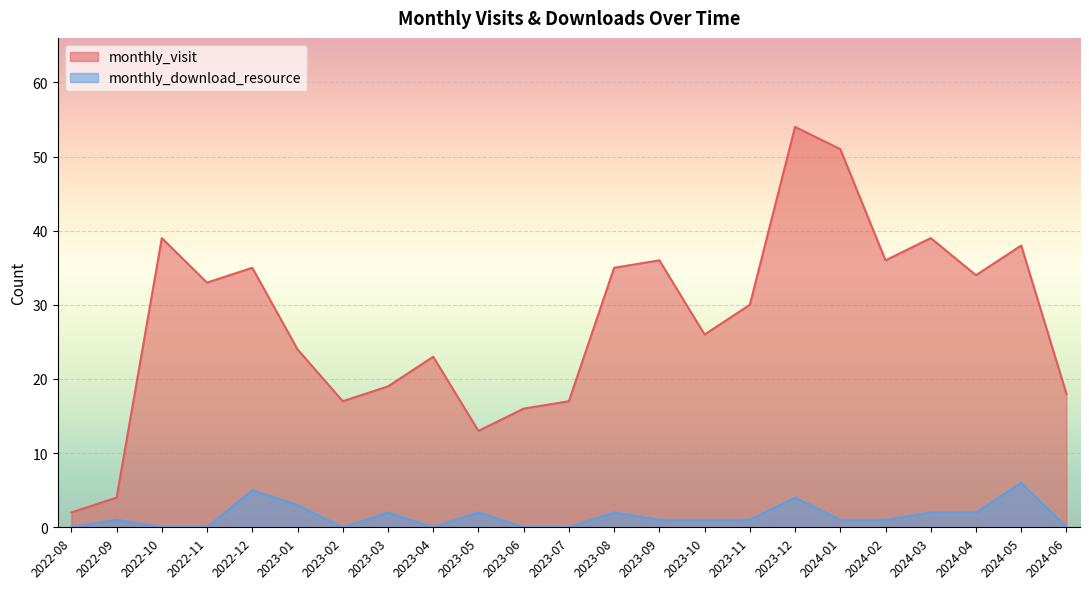

Reading right to left, what are all the values shown in this chart?

monthly_visit: 2024-06=18	2024-05=38	2024-04=34	2024-03=39	2024-02=36	2024-01=51	2023-12=54	2023-11=30	2023-10=26	2023-09=36	2023-08=35	2023-07=17	2023-06=16	2023-05=13	2023-04=23	2023-03=19	2023-02=17	2023-01=24	2022-12=35	2022-11=33	2022-10=39	2022-09=4	2022-08=2
monthly_download_resource: 2024-06=0	2024-05=6	2024-04=2	2024-03=2	2024-02=1	2024-01=1	2023-12=4	2023-11=1	2023-10=1	2023-09=1	2023-08=2	2023-07=0	2023-06=0	2023-05=2	2023-04=0	2023-03=2	2023-02=0	2023-01=3	2022-12=5	2022-11=0	2022-10=0	2022-09=1	2022-08=0